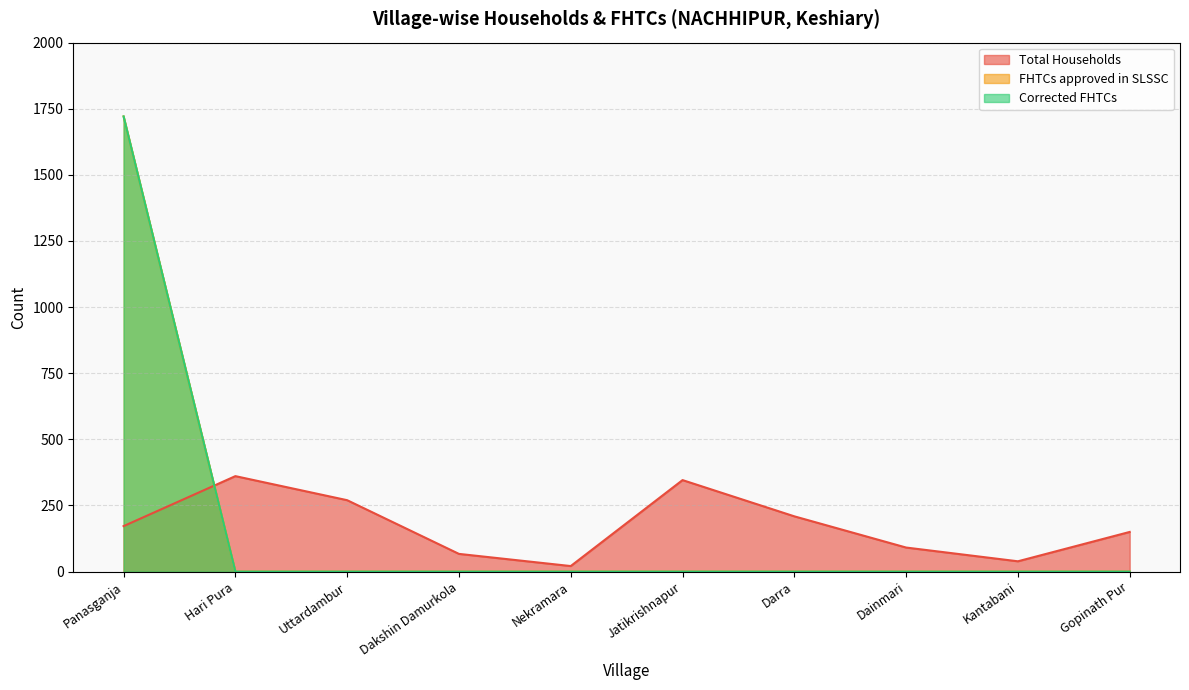

What is the difference between the second highest and minimum values in the Total Households series?

325